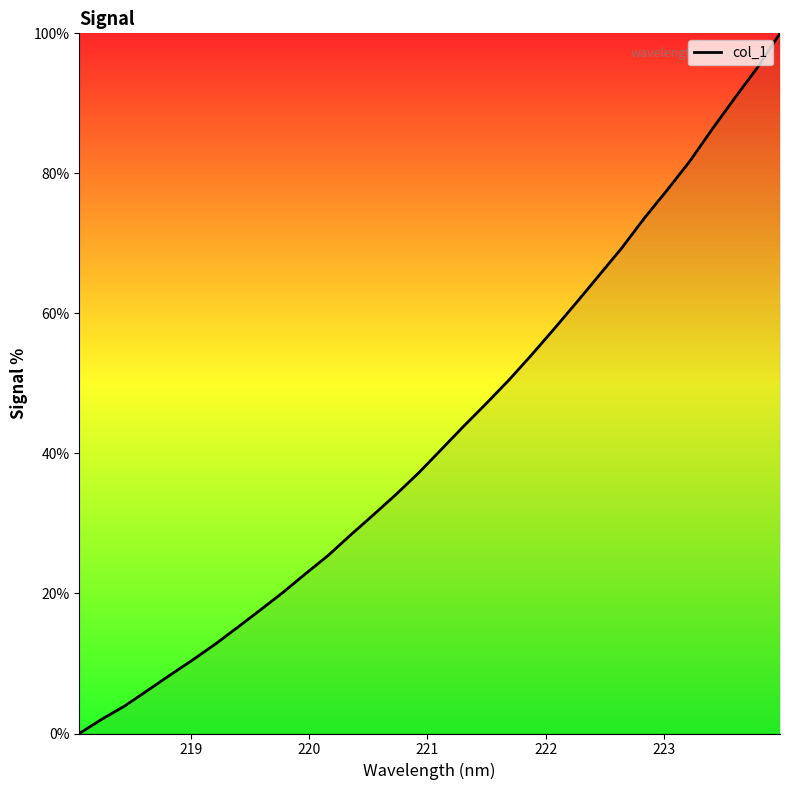

What is the difference between the maximum and minimum values?

100.0